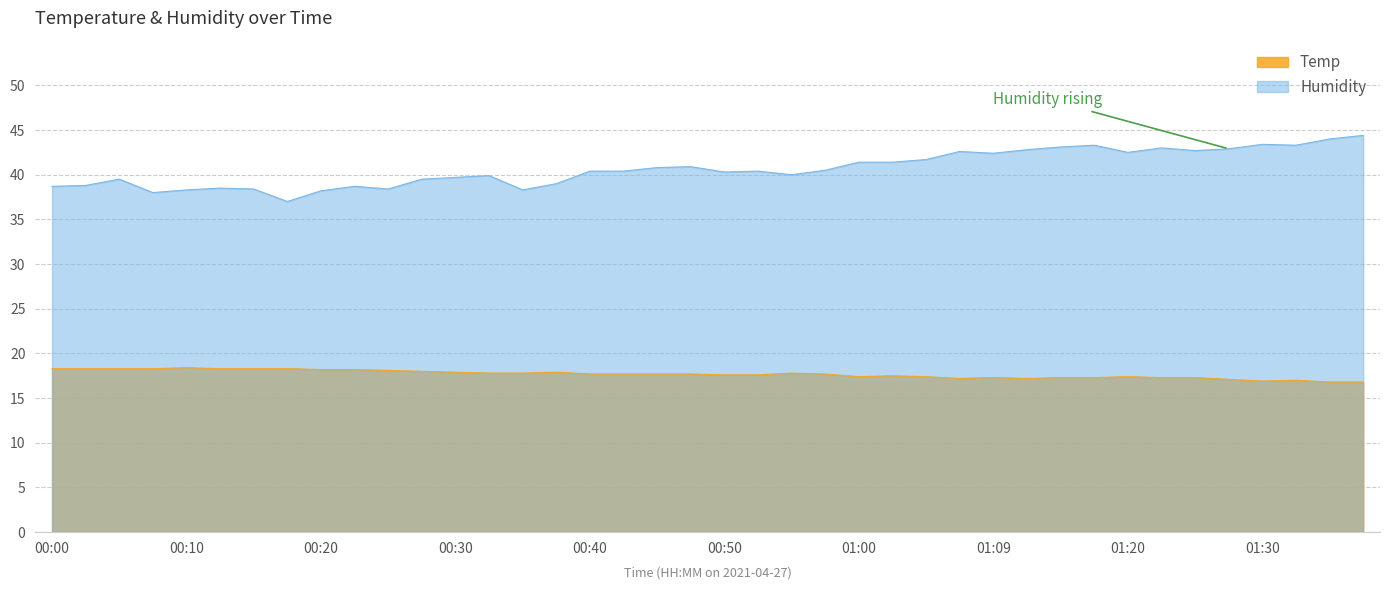

The value of Humidity at 01:22 is 43.0. True or false?

True